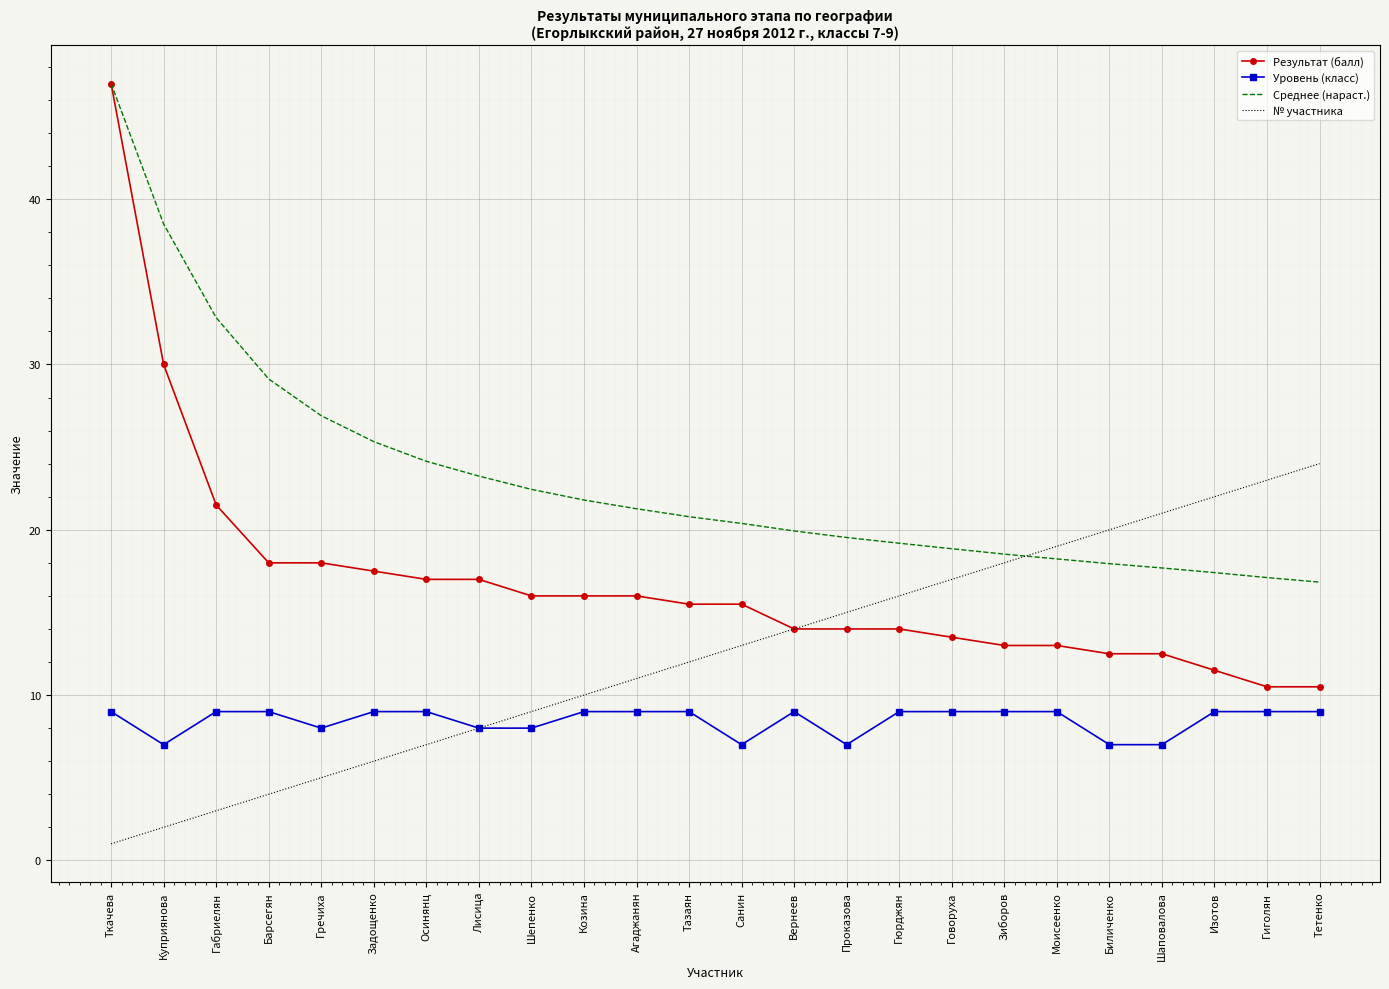

List the series in order of their overall mean, lowest first.

Уровень (класс), № участника, Результат (балл), Среднее (нараст.)